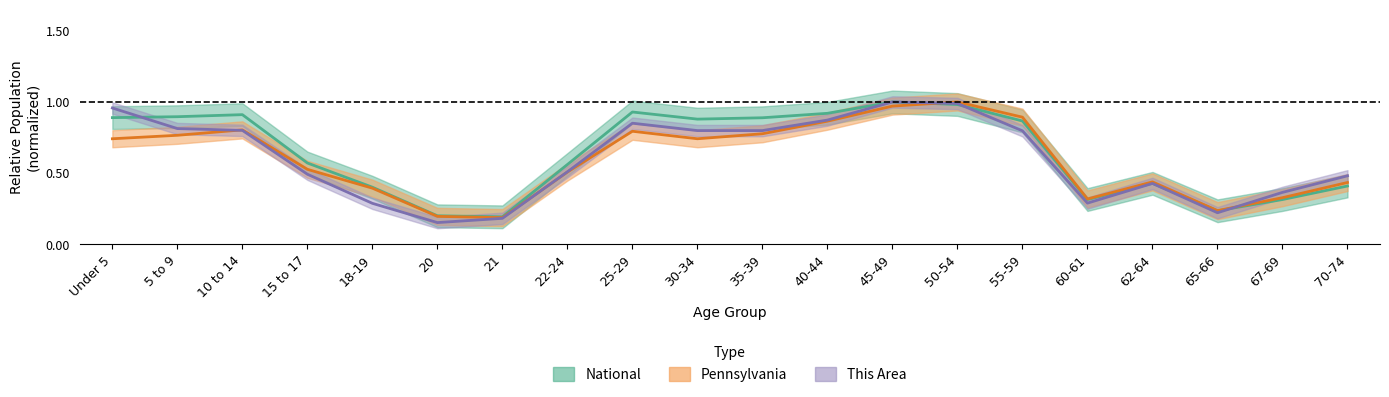

What is the average value of the pennsylvania series?

0.6